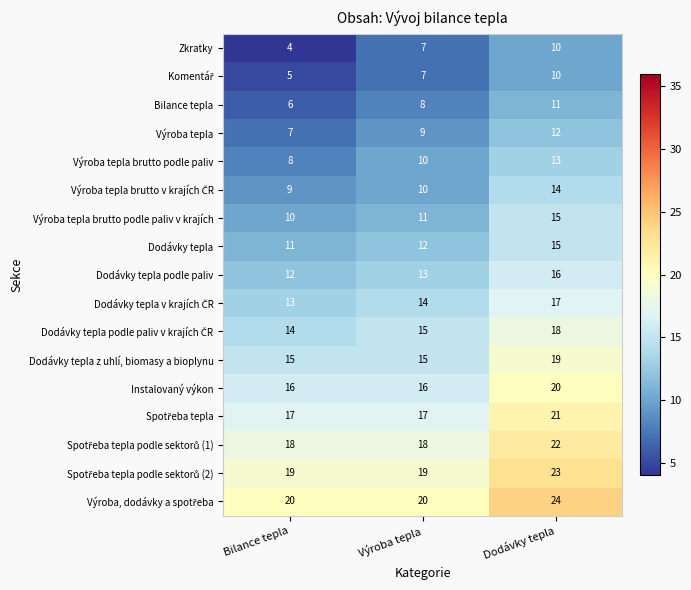

At which category is the sum across all series the highest?

Dodávky tepla